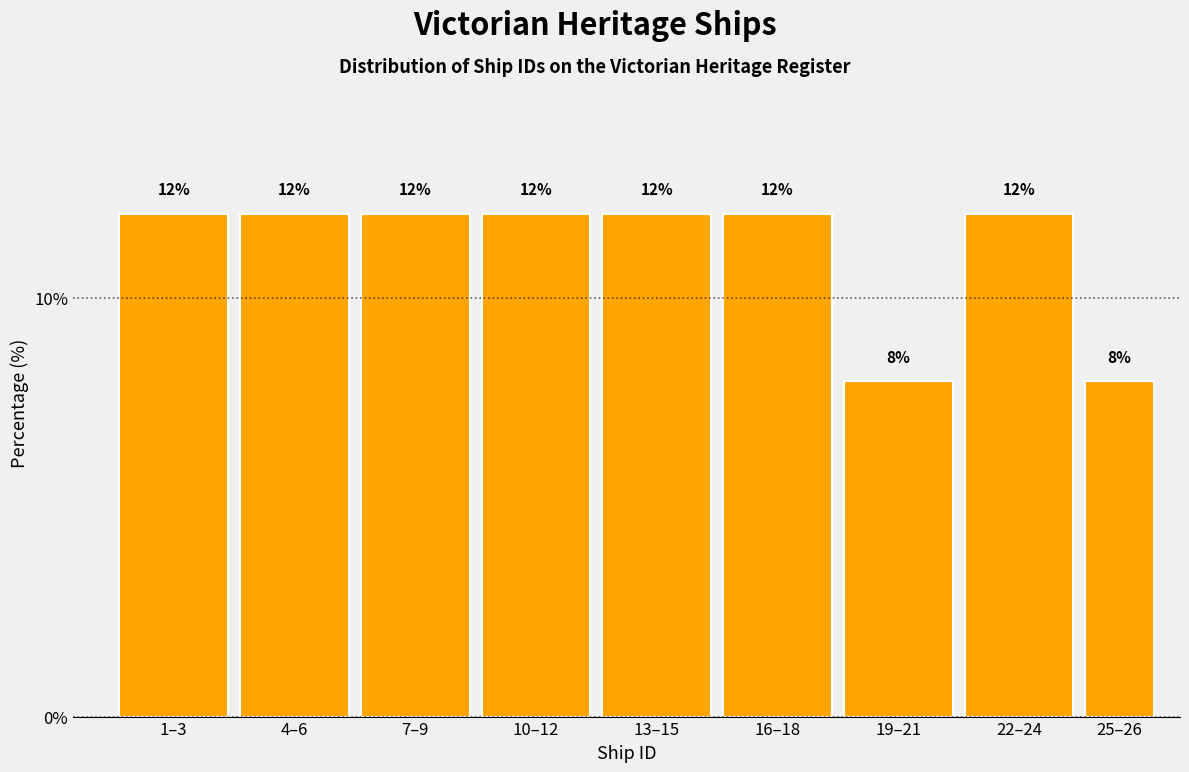

Reading right to left, transcribe all the data shown in this chart.

8	12	8	12	12	12	12	12	12